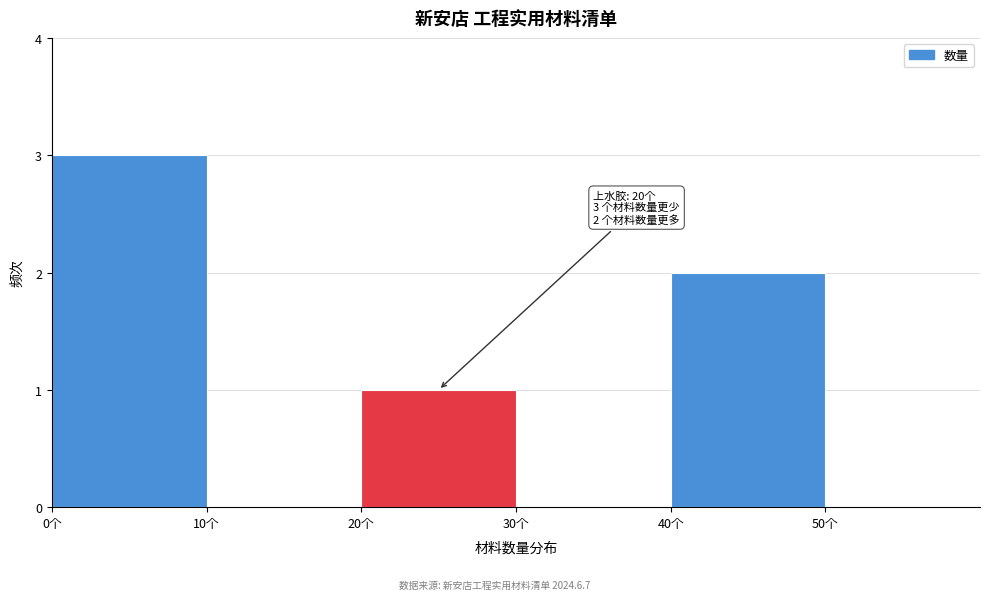

Which range on the x-axis has the tallest bar?

0 to 10